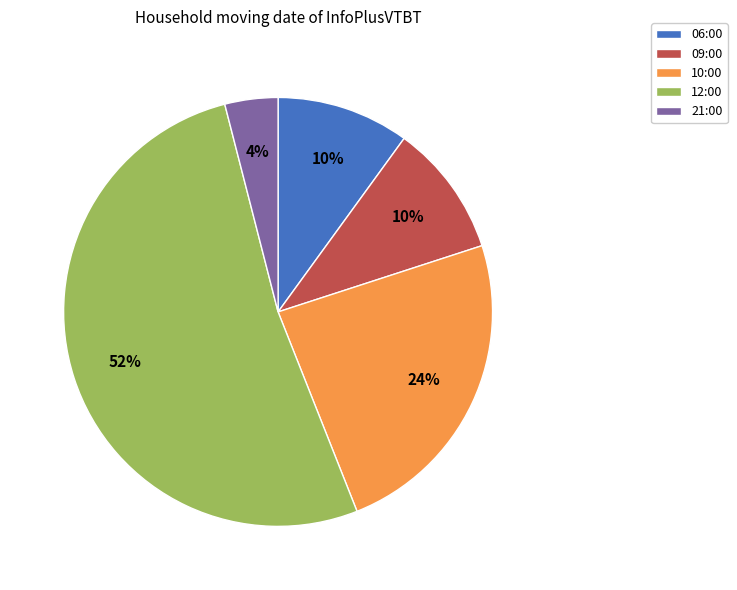

What is the largest slice in the pie chart?

12:00